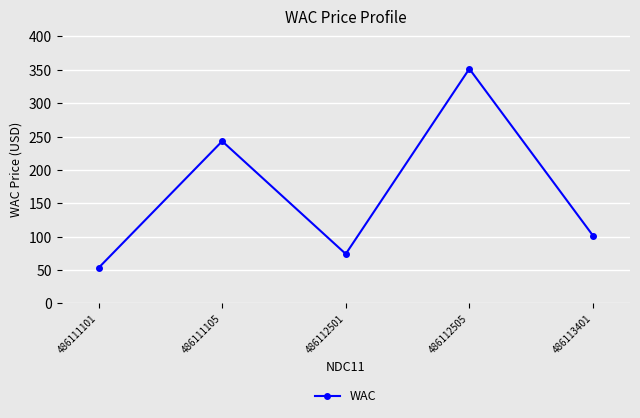

How many data points are above 101?

3